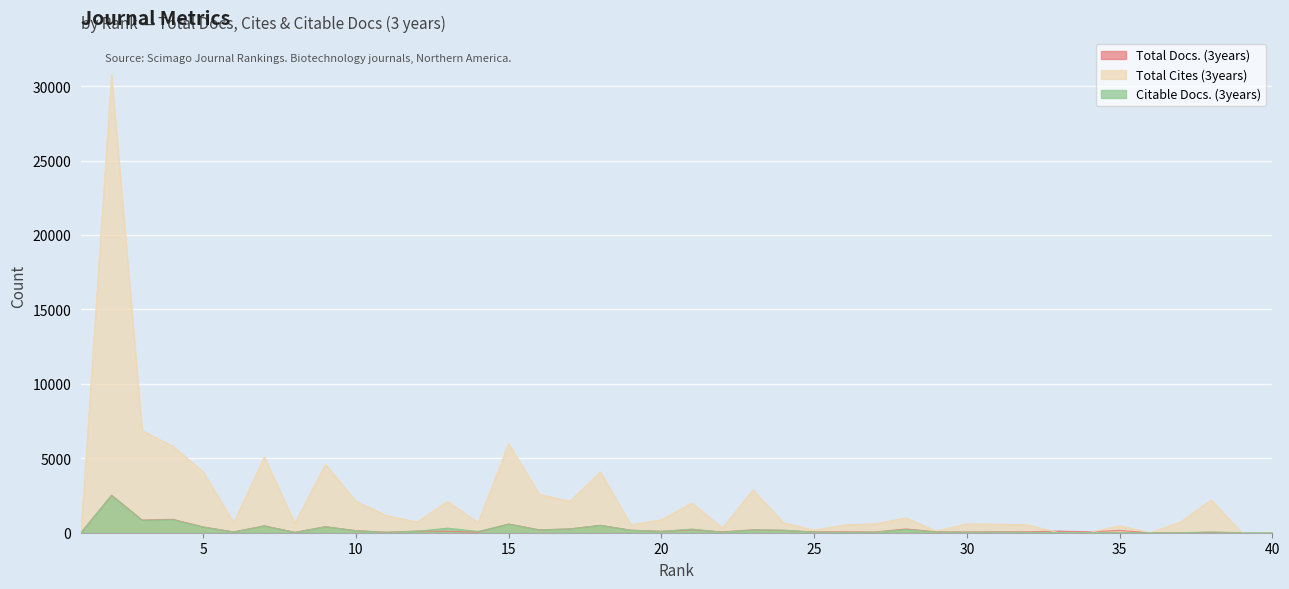

What is the average value of the Citable Docs. (3years) series?

229